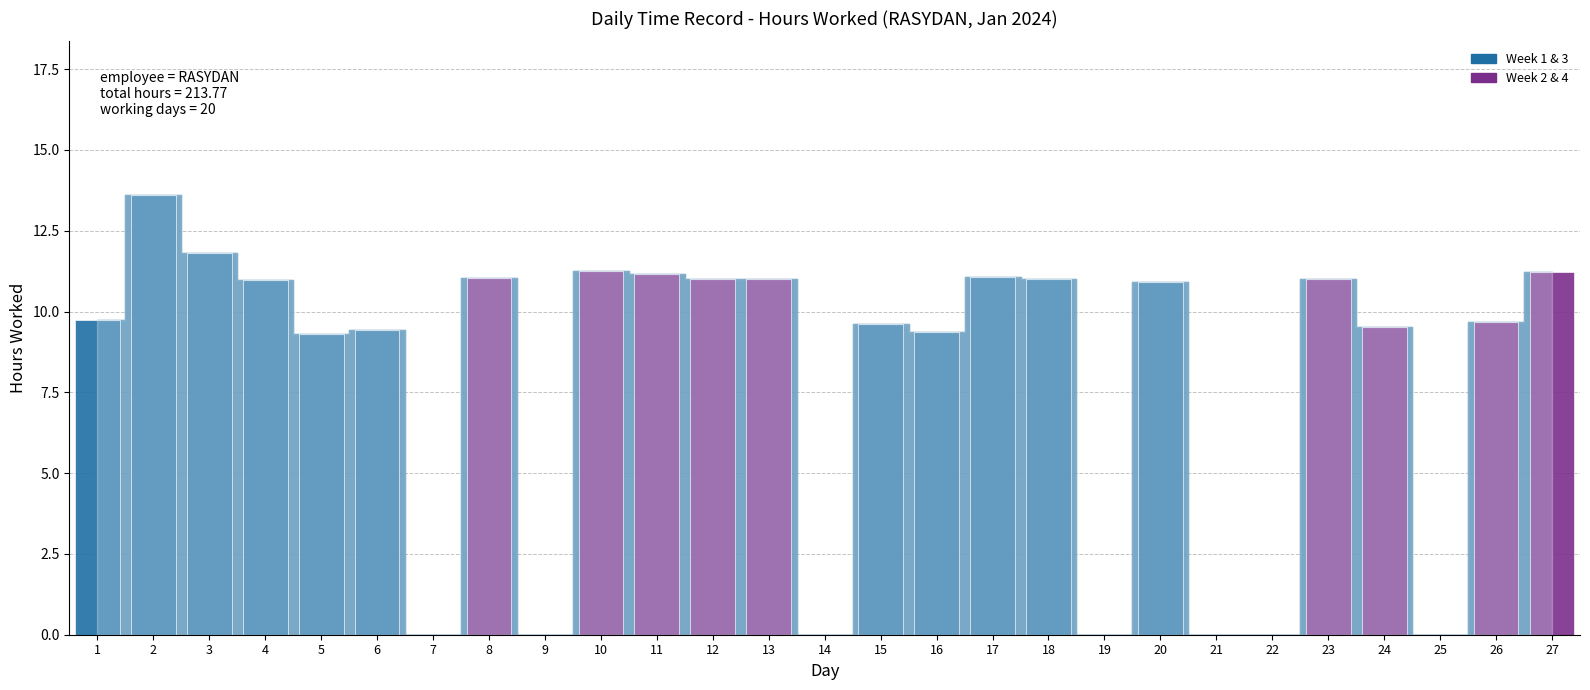

How many categories are shown in the chart?

27